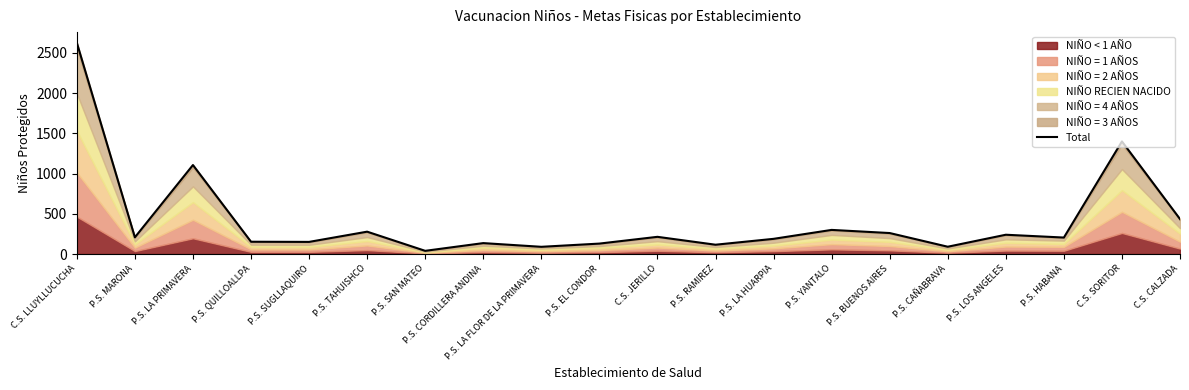

How many points are lower than both their immediate neighbors (excluding endpoints)?

7